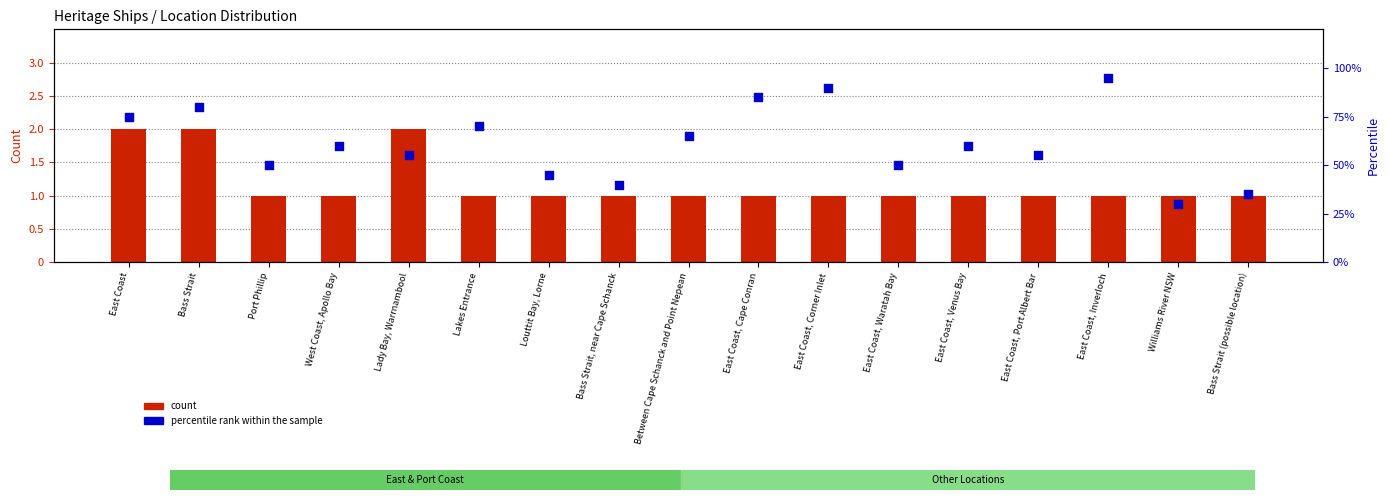

Which series has the widest spread of Y values?

percentile rank within the sample